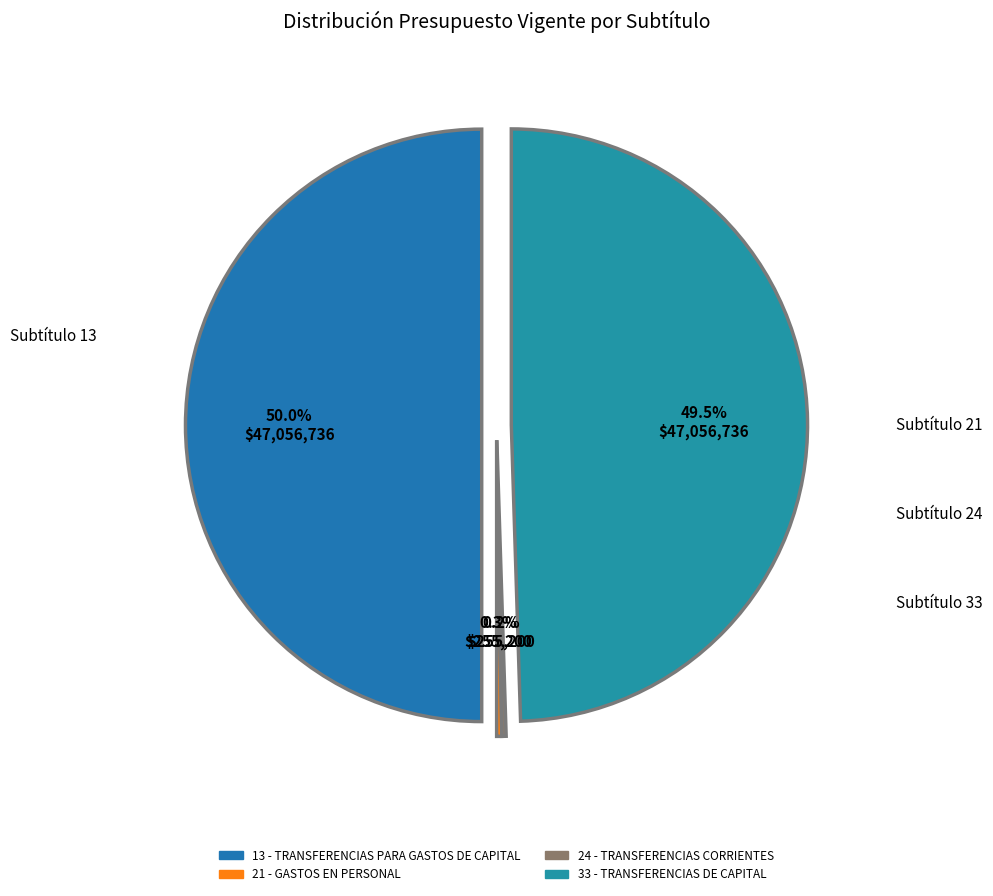

Rank the categories by value from highest to lowest.

13 - TRANSFERENCIAS PARA GASTOS DE CAPITAL, 33 - TRANSFERENCIAS DE CAPITAL, 21 - GASTOS EN PERSONAL, 24 - TRANSFERENCIAS CORRIENTES